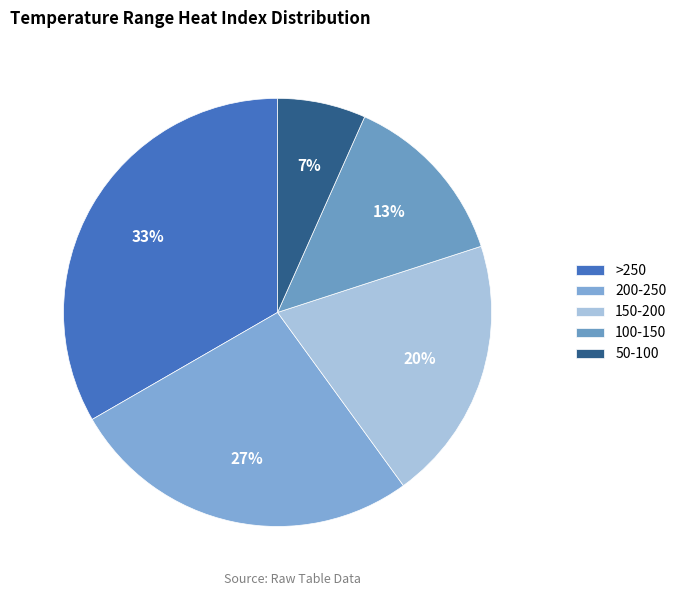

Is 200-250 the majority of the pie?

No